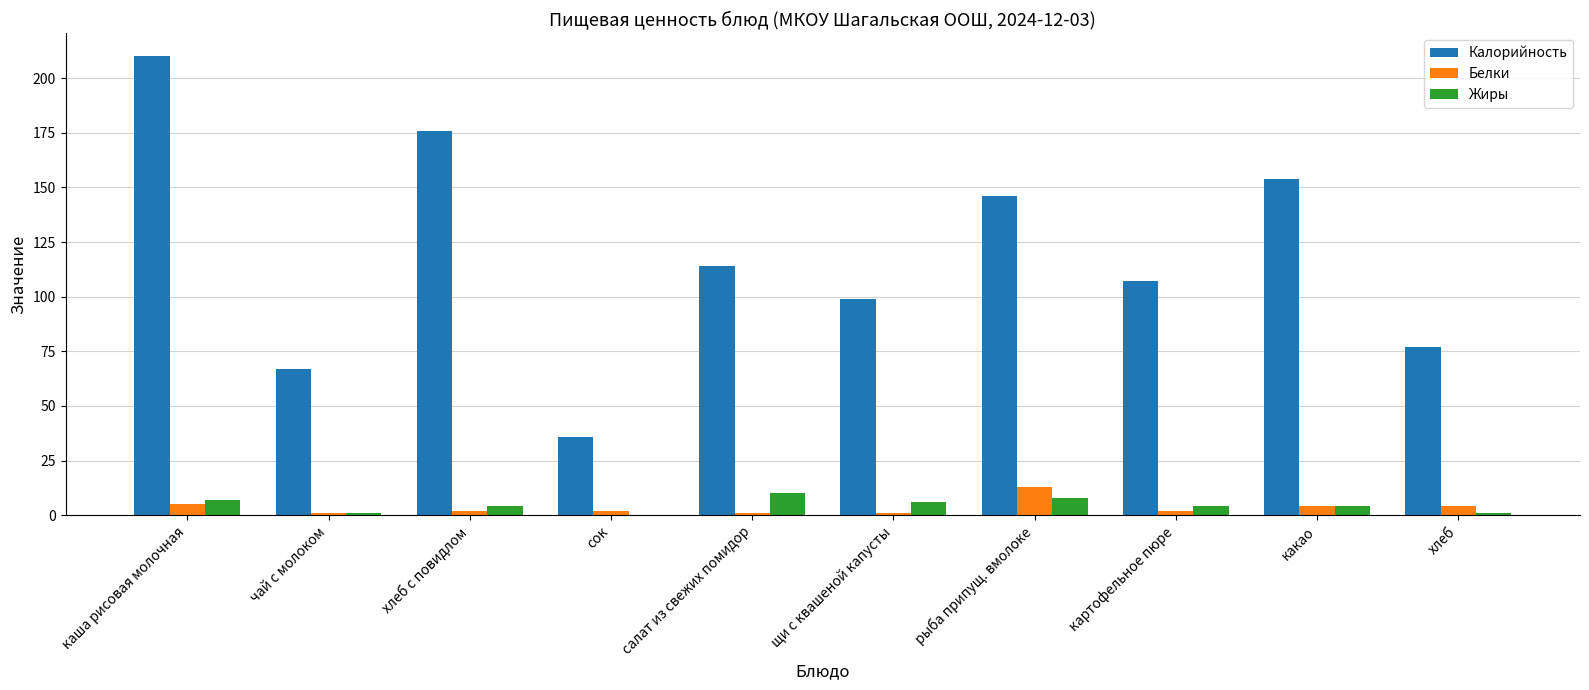

Are the bars horizontal?

No